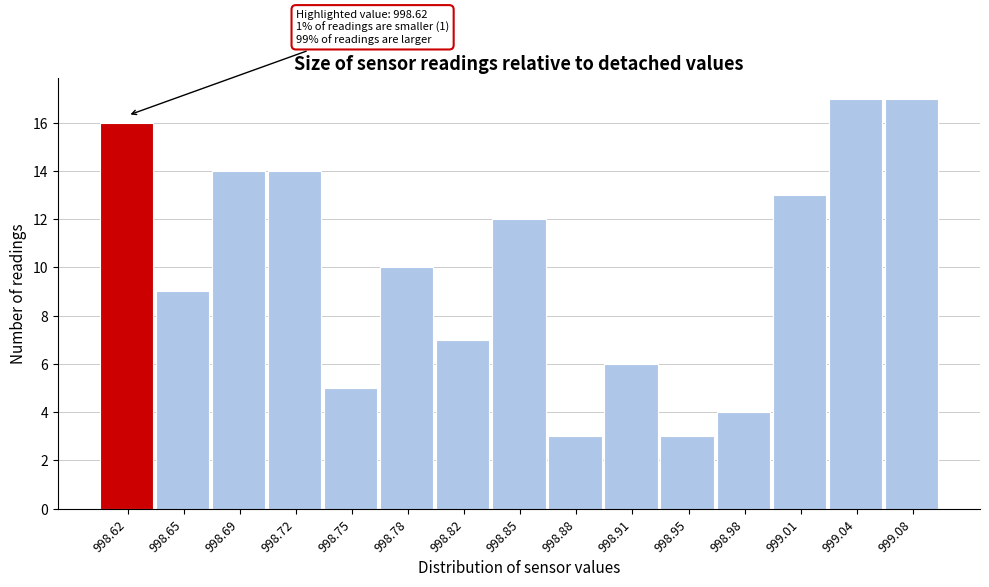

Reading left to right, extract all data points from this chart.

998.62=16	998.65=9	998.69=14	998.72=14	998.75=5	998.78=10	998.82=7	998.85=12	998.88=3	998.91=6	998.95=3	998.98=4	999.01=13	999.04=17	999.08=17